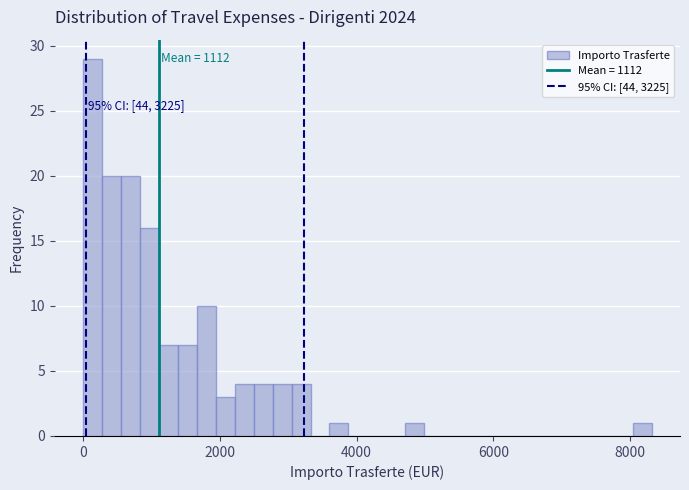

Around what value on the x-axis is the tallest bar? Give the approximate position of its centre, as read against the axis.

200